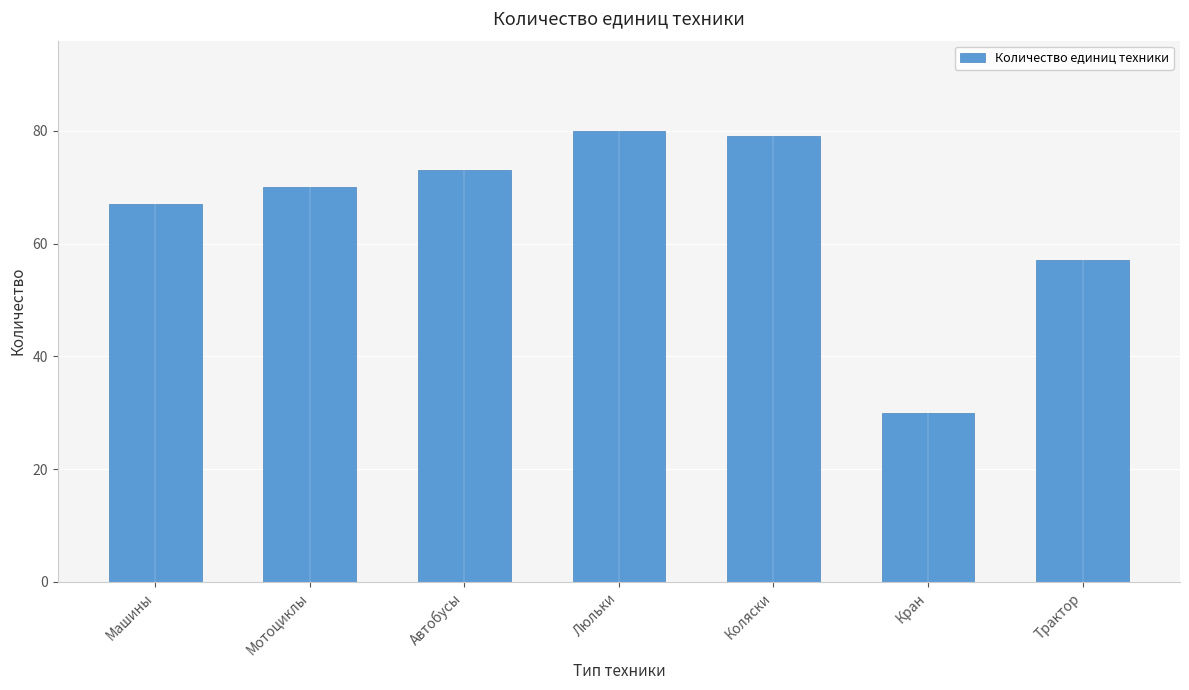

Which label corresponds to the largest value in the chart?

Люльки